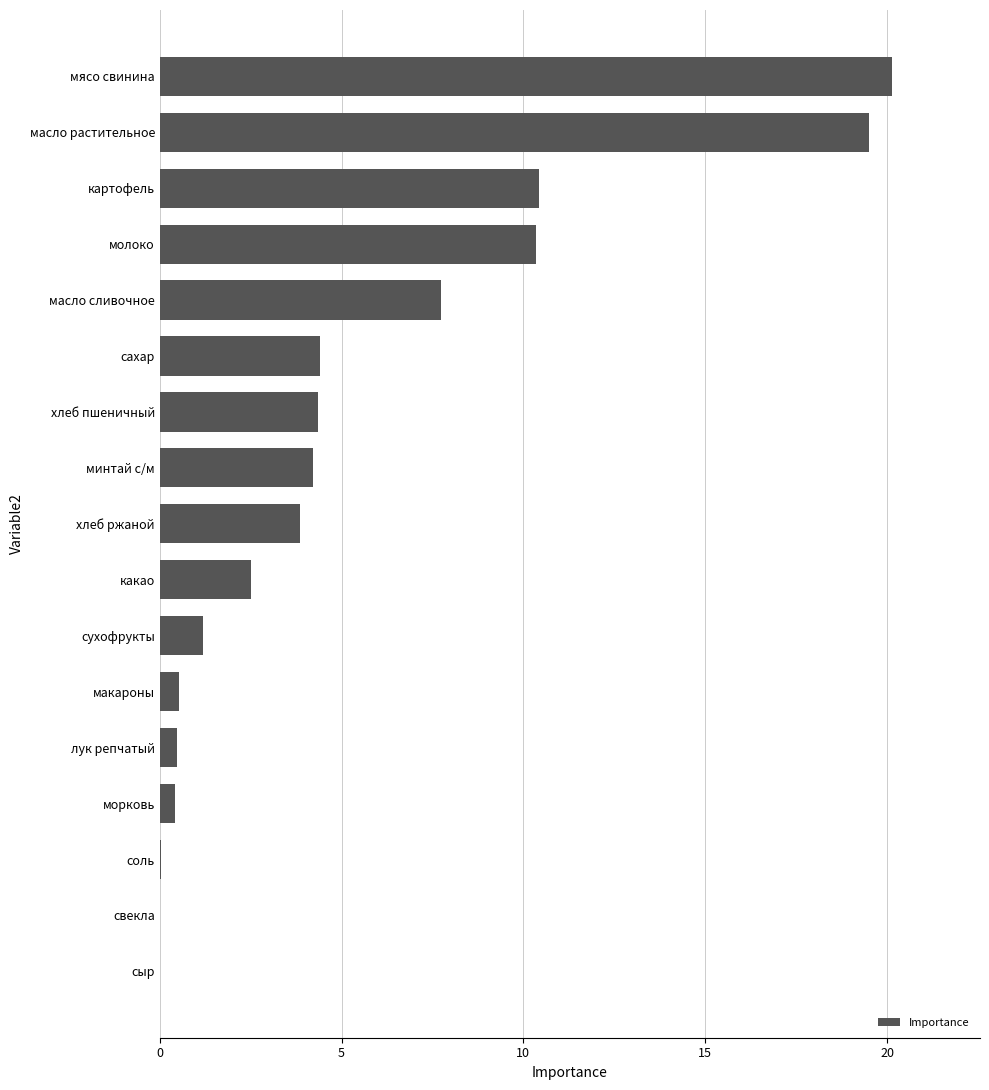

Read the value at сахар.

4.4